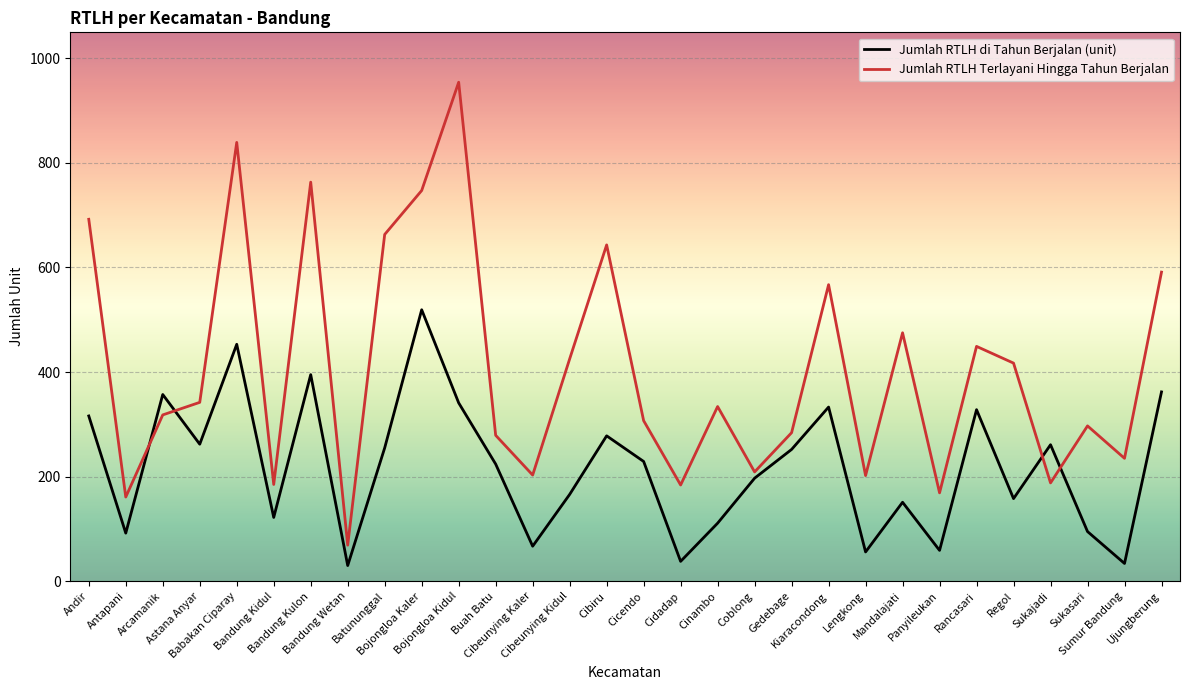

In Jumlah RTLH di Tahun Berjalan (unit), how many points are lower than both neighbors (excluding endpoints)?

10